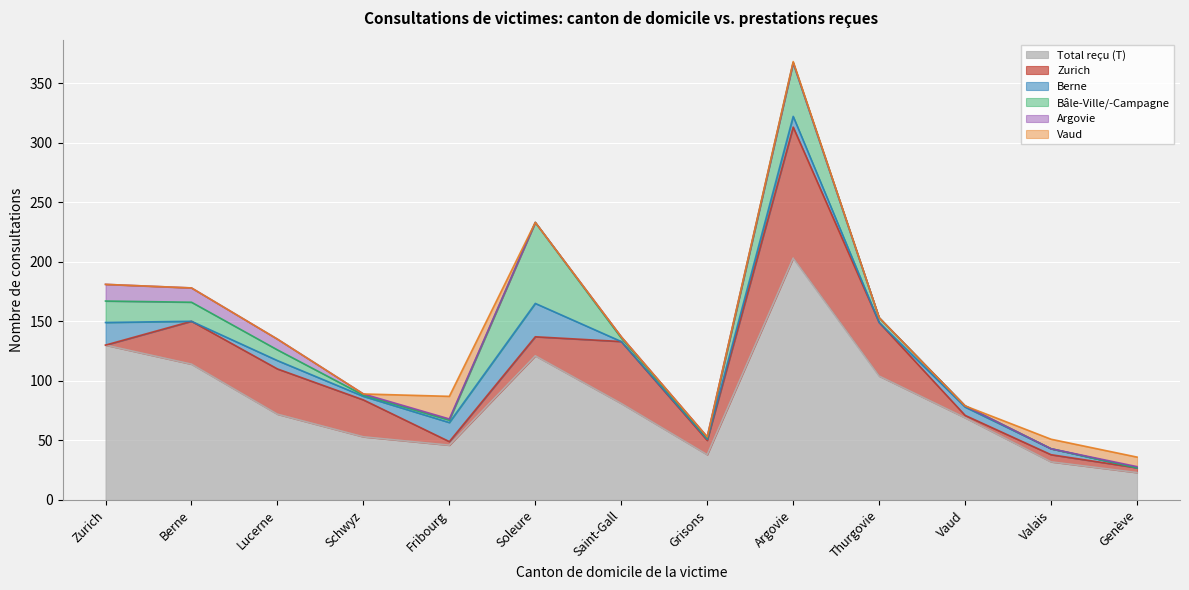

Which series has the largest total across all categories?

Total reçu (T)